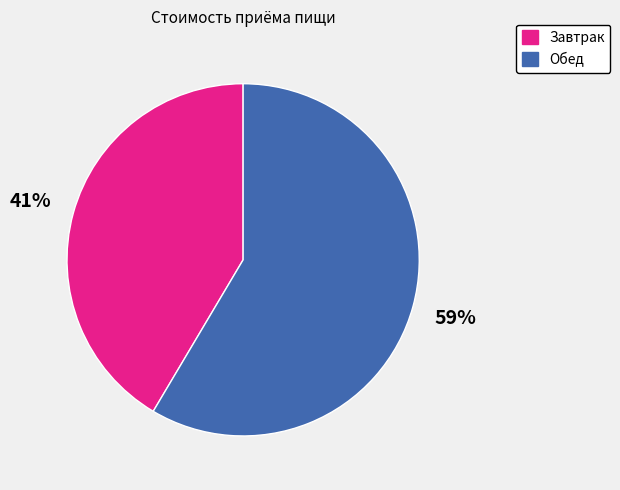

How many slices are in this pie chart?

2